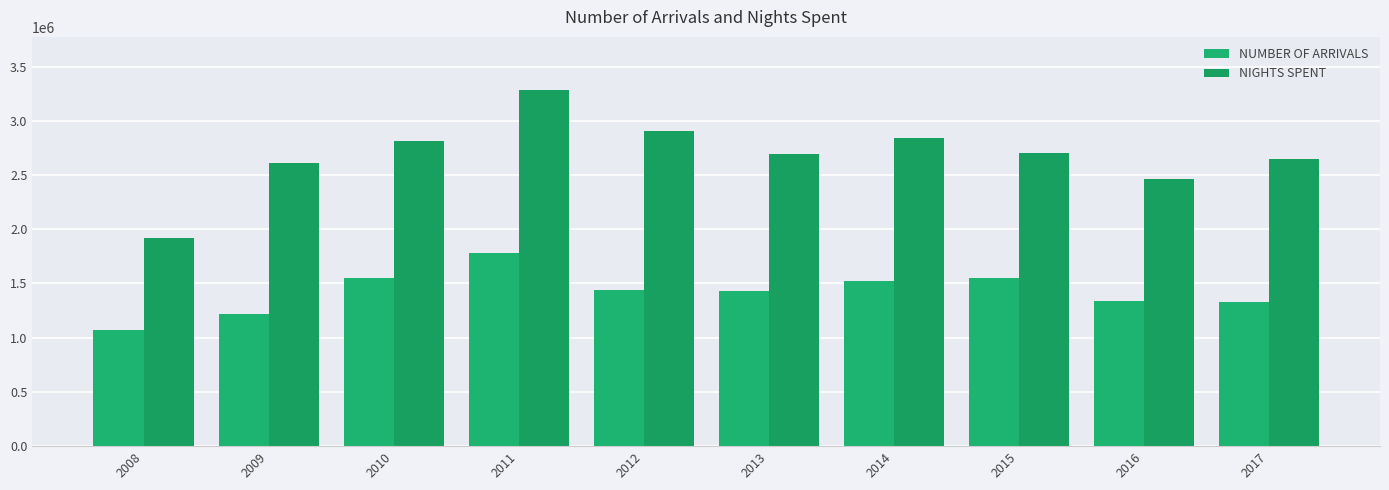

What is the value of the NIGHTS SPENT bar at the 1st from the left?

1918340